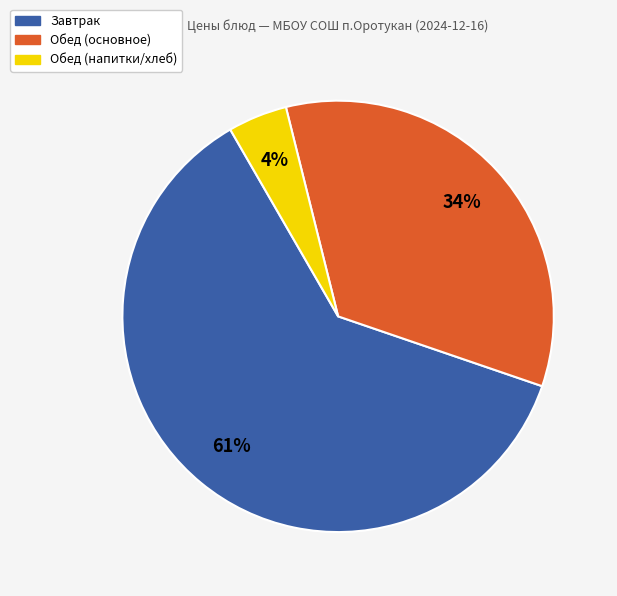

Does any single category account for the majority?

Yes